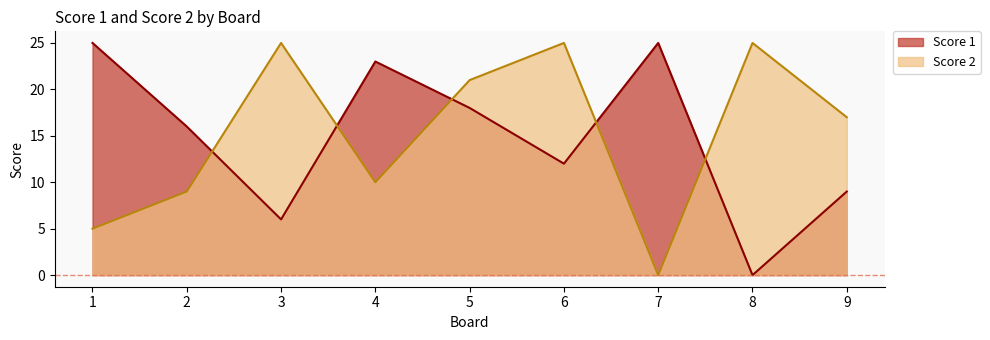

Is the value of Score 2 at 5 greater than the value of Score 1 at 7?

No